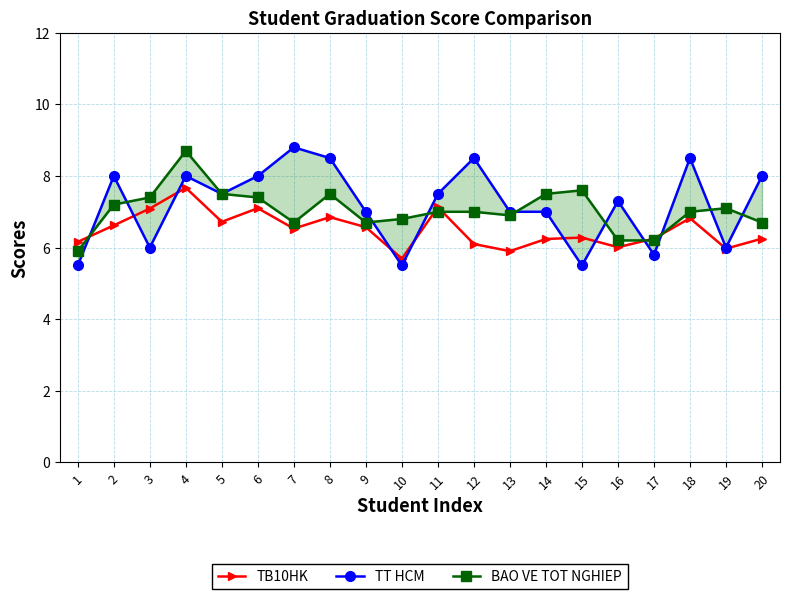

Rank the categories by BAO VE TOT NGHIEP value from lowest to highest.

1, 16, 17, 7, 9, 20, 10, 13, 11, 12, 18, 19, 2, 3, 6, 5, 8, 14, 15, 4